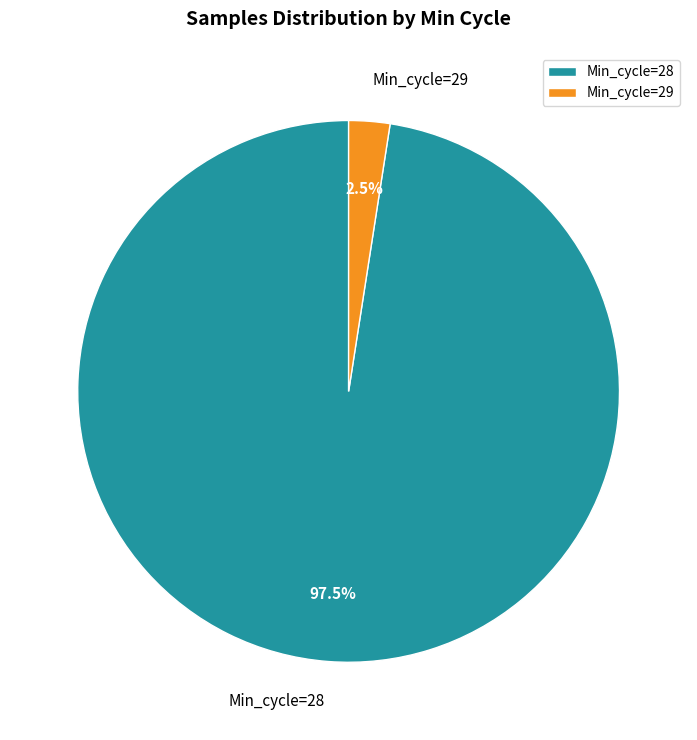

What percentage do Min_cycle=28 and Min_cycle=29 together represent?

100.0%